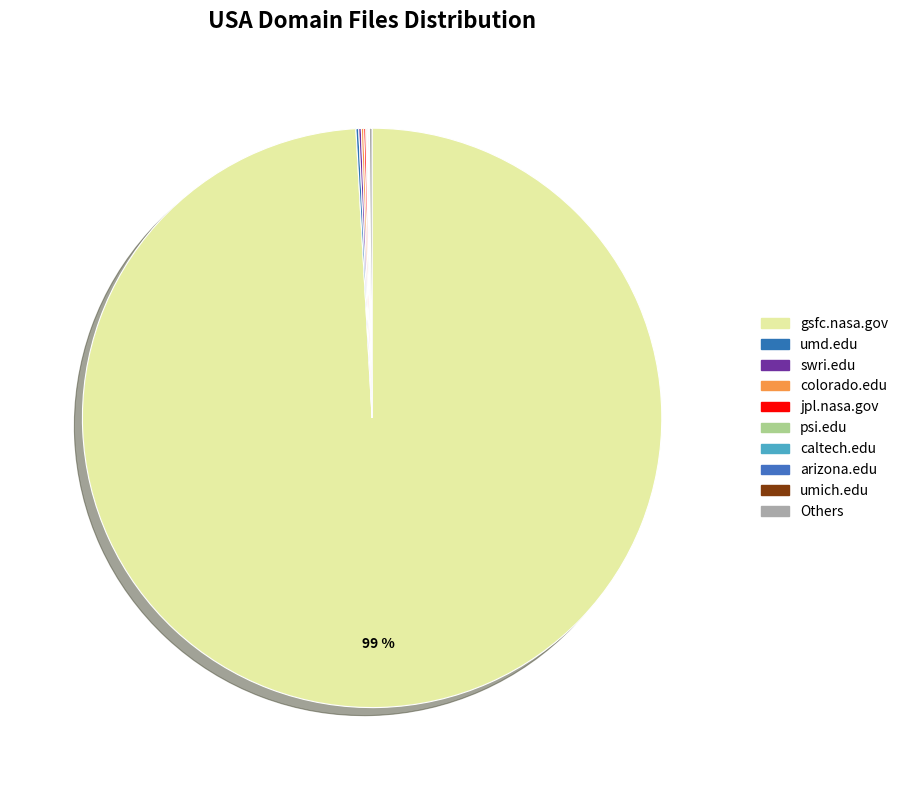

What percentage is NOT represented by jpl.nasa.gov?

99.9%